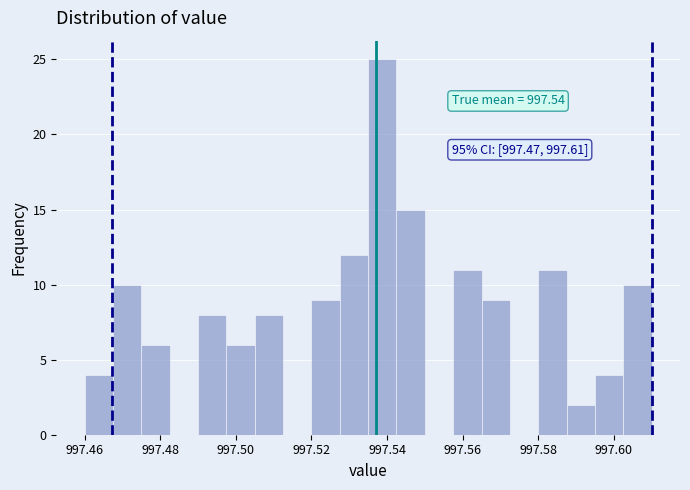

Around what value on the x-axis is the tallest bar? Give the approximate position of its centre, as read against the axis.

997.538